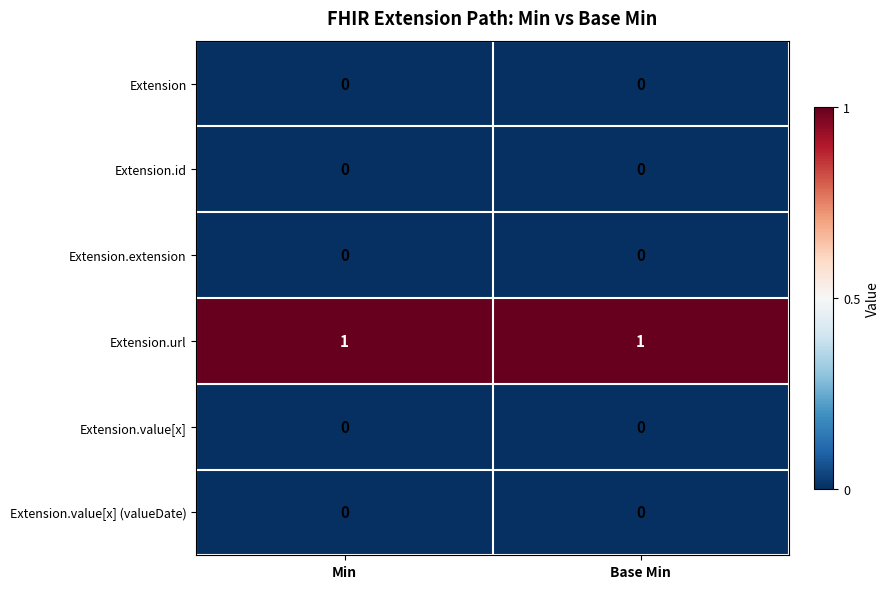

What is the difference between the highest and lowest values at Min?

1